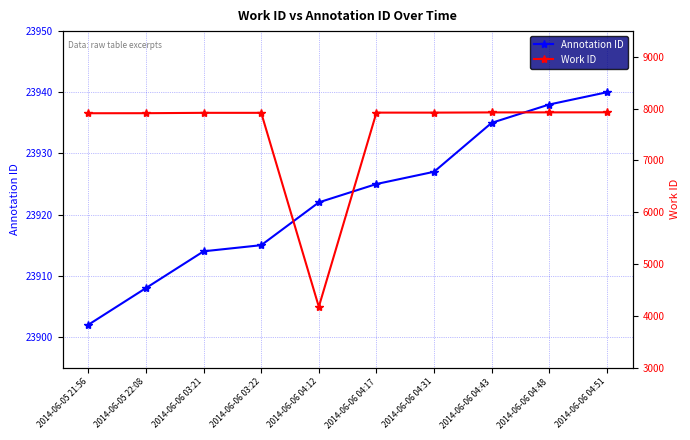

True or false: Work ID has more than 0 interior local peaks.

False